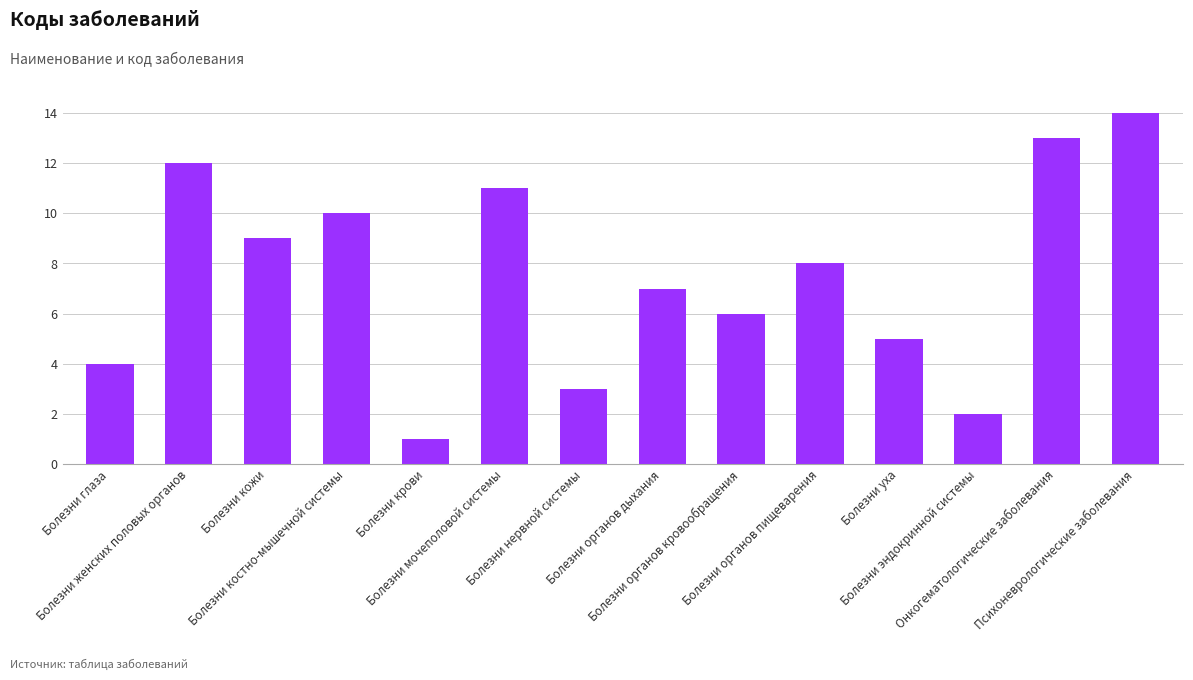

The value at Болезни органов кровообращения is 6. True or false?

True